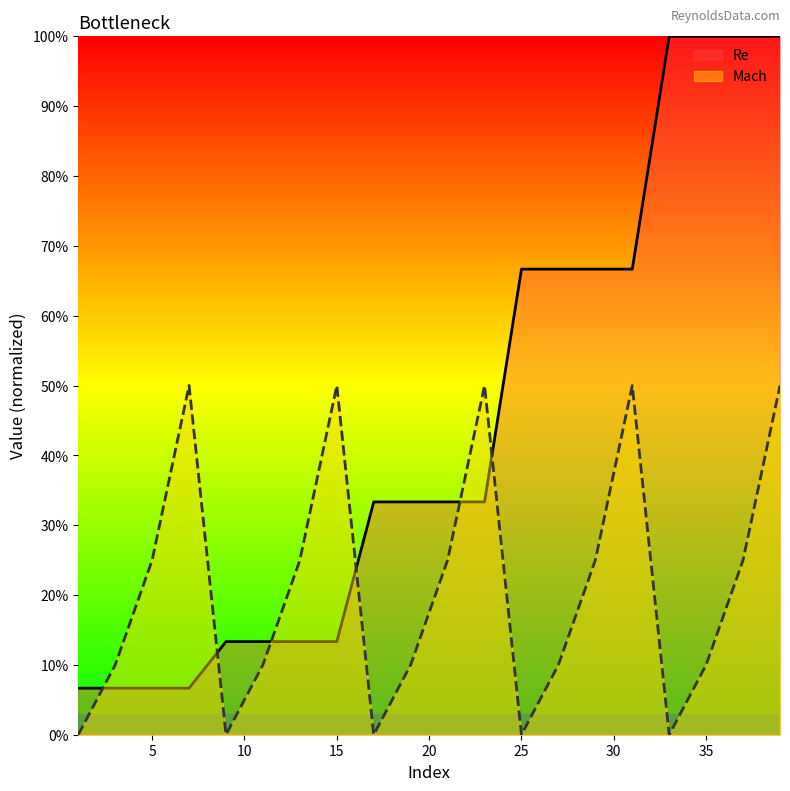

Reading left to right, extract all data points from this chart.

Re: 0.1	0.1	0.1	0.1	0.1	0.1	0.1	0.1	0.3	0.3	0.3	0.3	0.7	0.7	0.7	0.7	1.0	1.0	1.0	1.0
Mach: 0.0	0.1	0.2	0.5	0.0	0.1	0.2	0.5	0.0	0.1	0.2	0.5	0.0	0.1	0.2	0.5	0.0	0.1	0.2	0.5